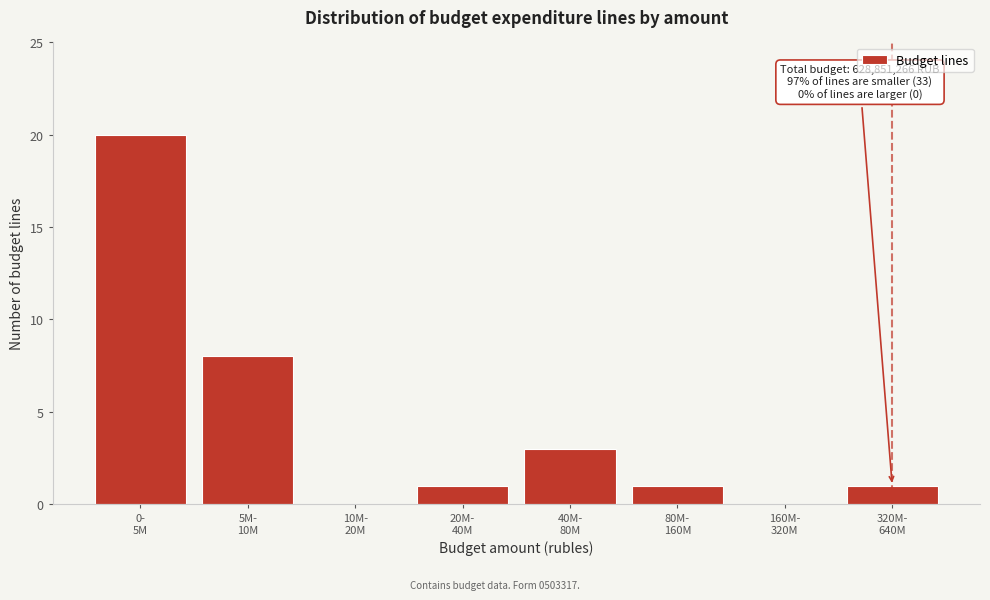

What is the sum of all values?

34